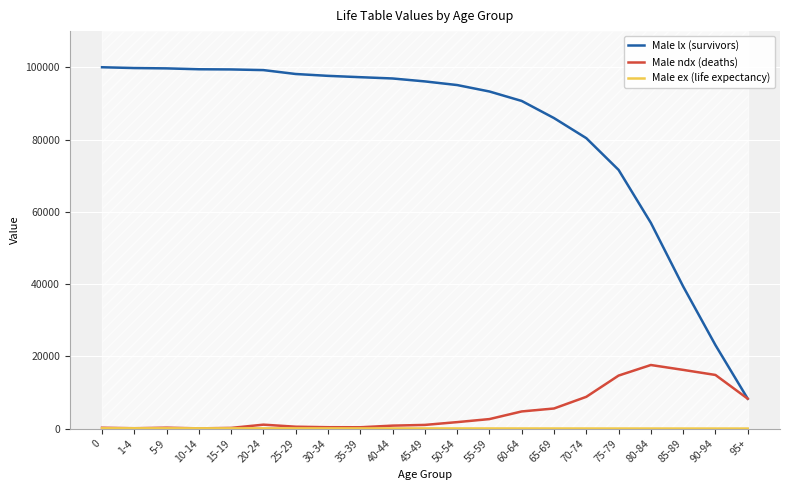

What position from the left is 55-59?

13